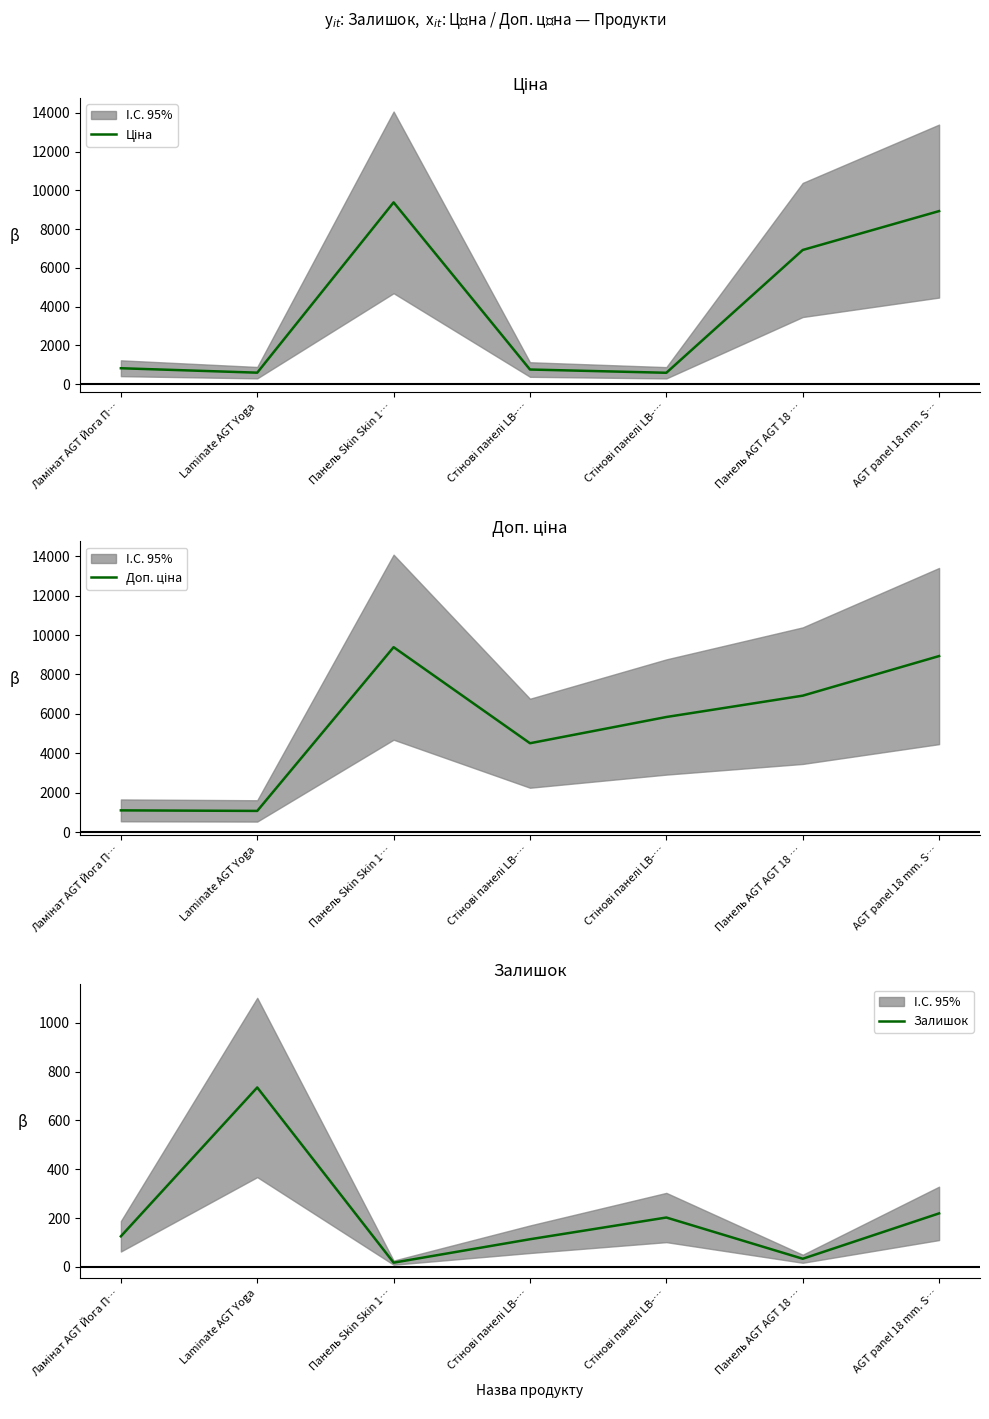

What is the value of the Доп. ціна point at the 6th from the left?

6925.7